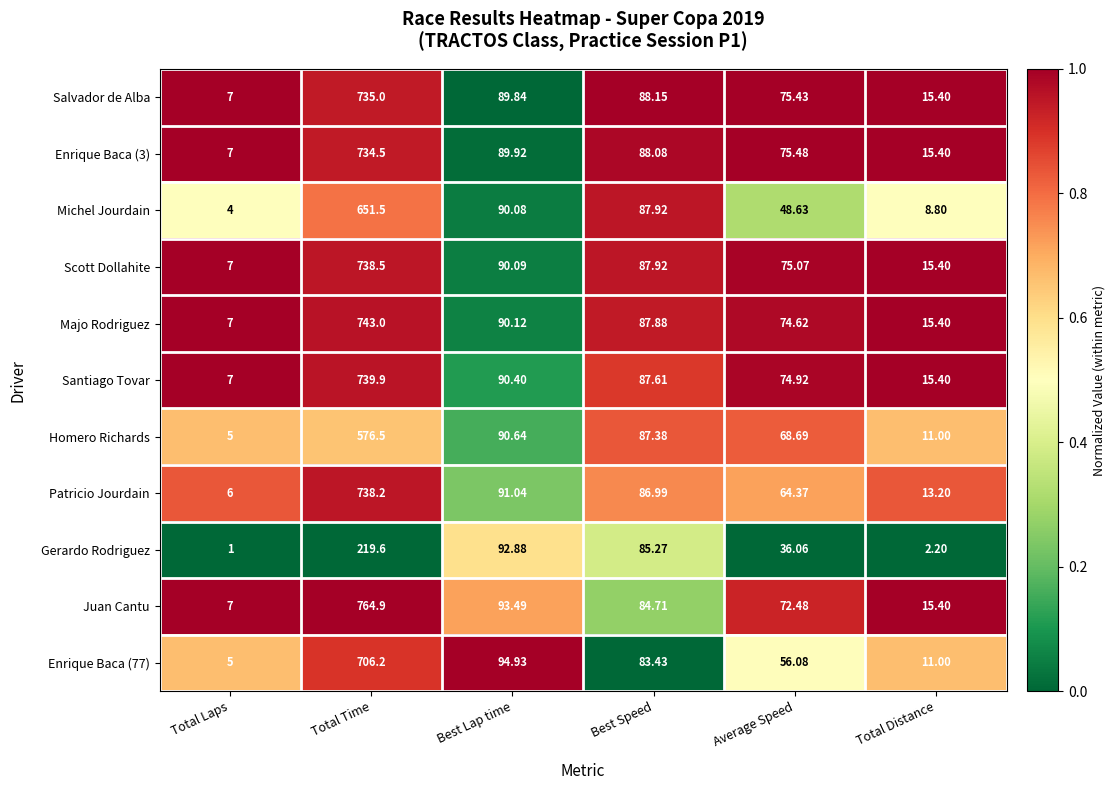

Which series has the widest spread of values?

Juan Cantu